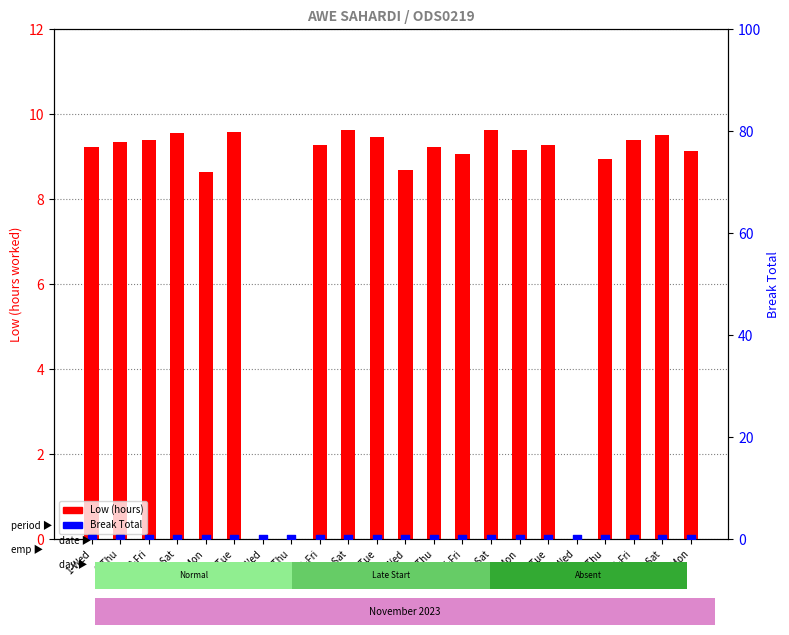

Which series has the largest total across all categories?

Low (hours)